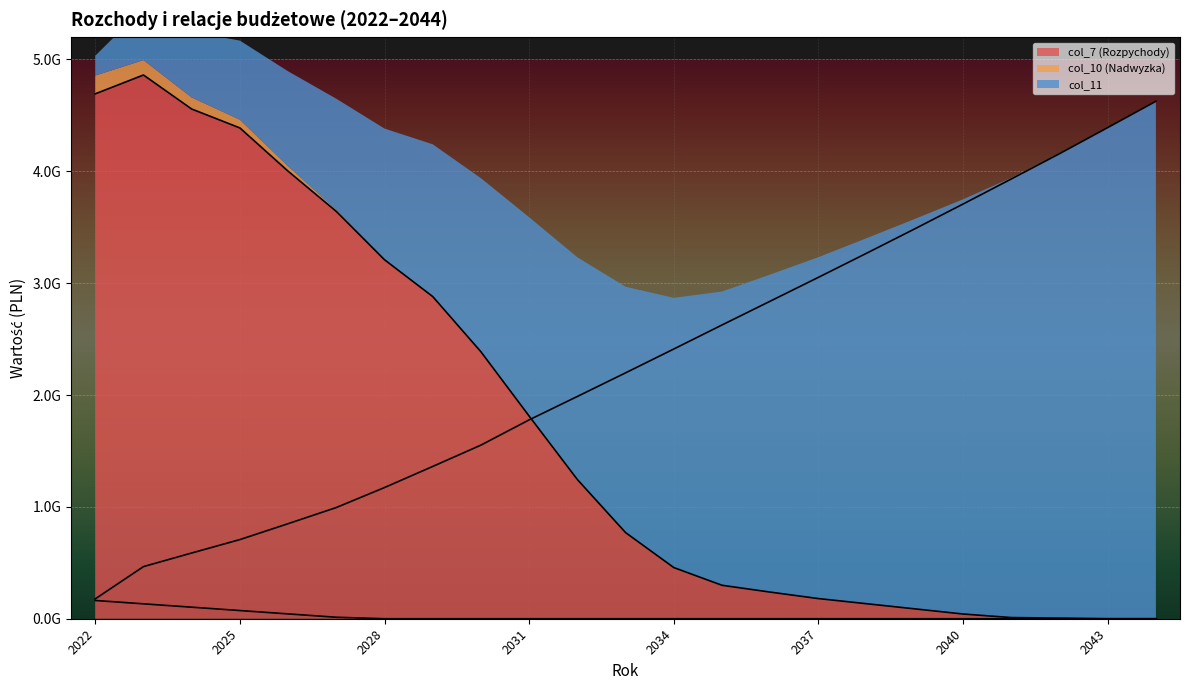

What is the difference between the maximum and second lowest values in the col_10 (Nadwyzka) series?

163191272